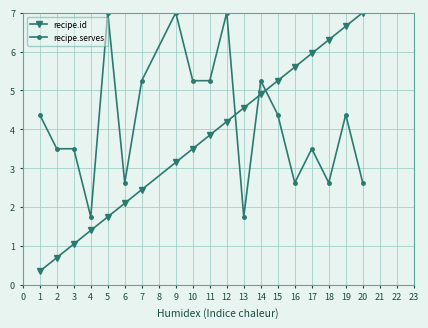

What is the value of the recipe.serves point at the 17th from the left?

2.6